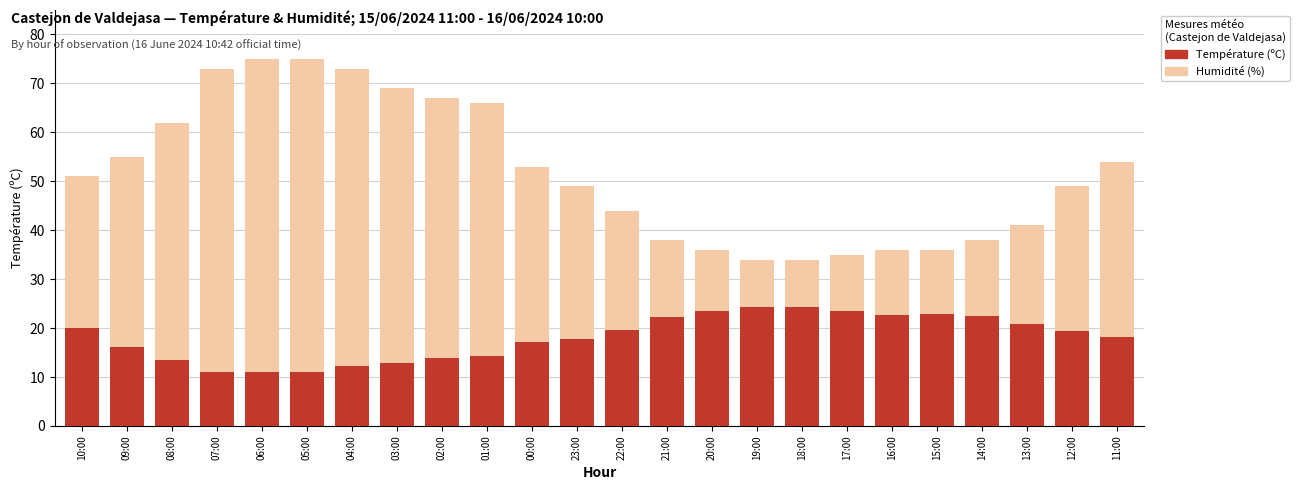

Which series has the widest spread of values?

Humidité (%)